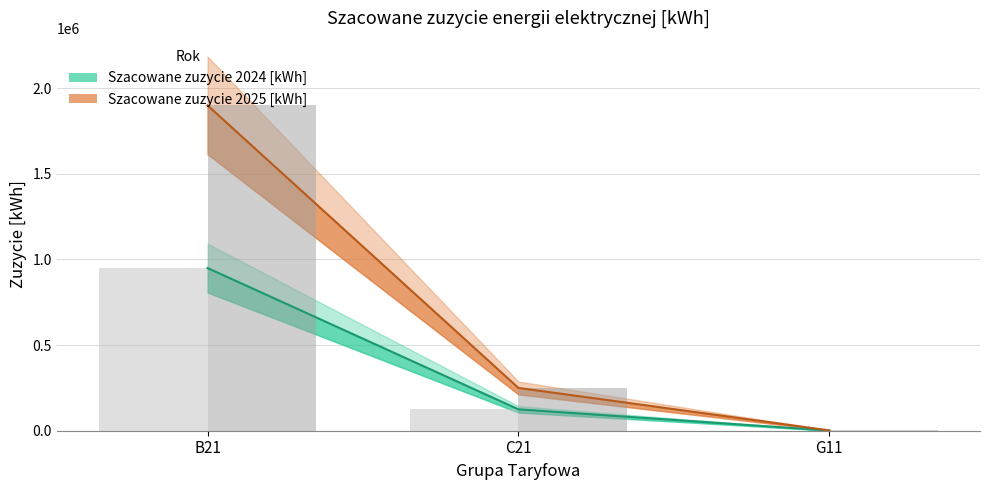

At which label does Szacowane zuzycie 2025 [kWh] first exceed 250000?

B21